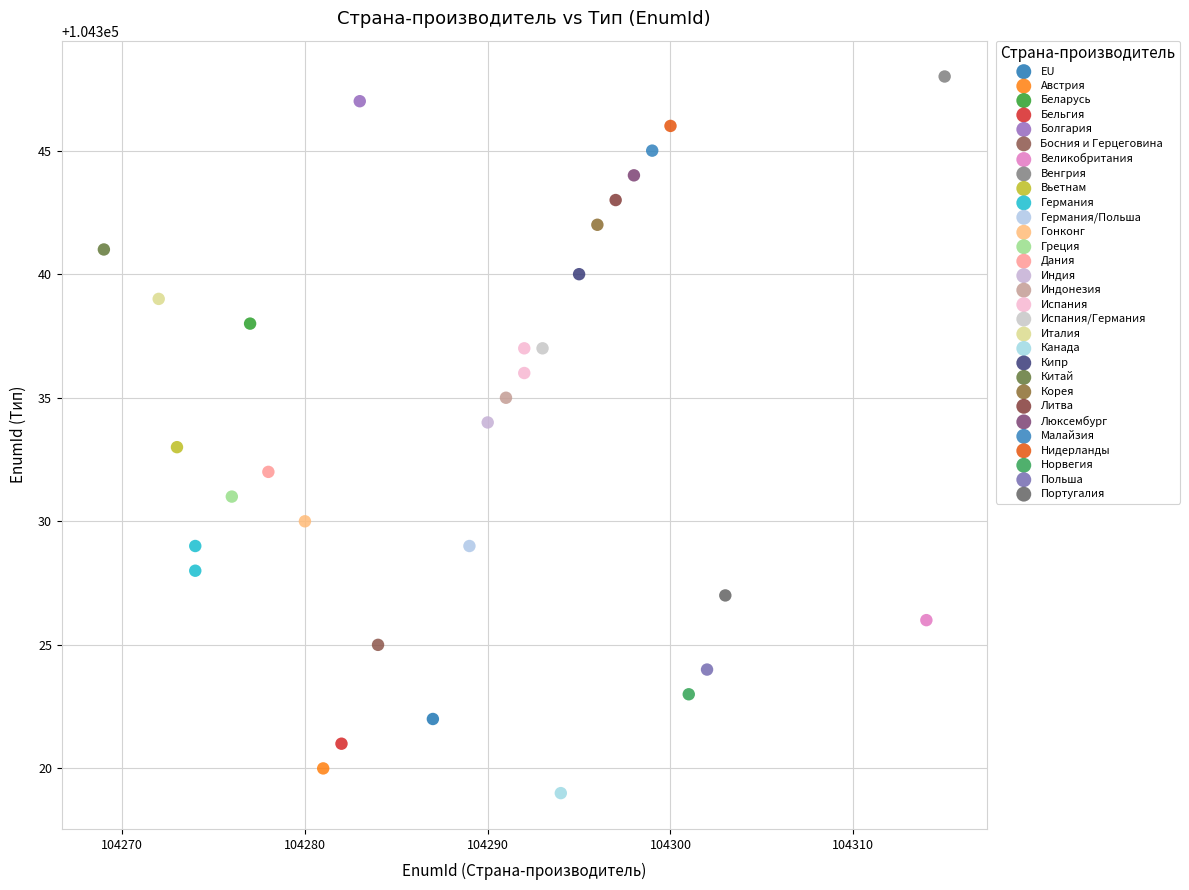

What are all the series names shown in the legend?

EU, Австрия, Беларусь, Бельгия, Болгария, Босния и Герцеговина, Великобритания, Венгрия, Вьетнам, Германия, Германия/Польша, Гонконг, Греция, Дания, Индия, Индонезия, Испания, Испания/Германия, Италия, Канада, Кипр, Китай, Корея, Литва, Люксембург, Малайзия, Нидерланды, Норвегия, Польша, Португалия